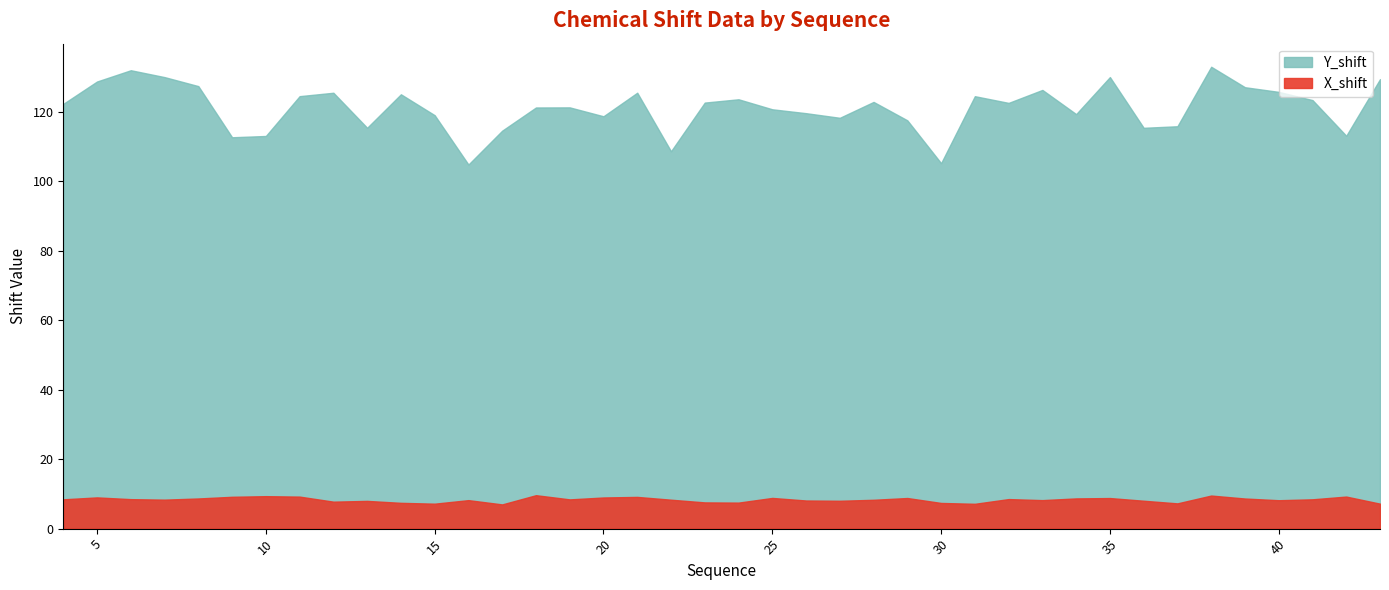

In Y_shift, how many points are higher than both neighbors (excluding endpoints)?

11